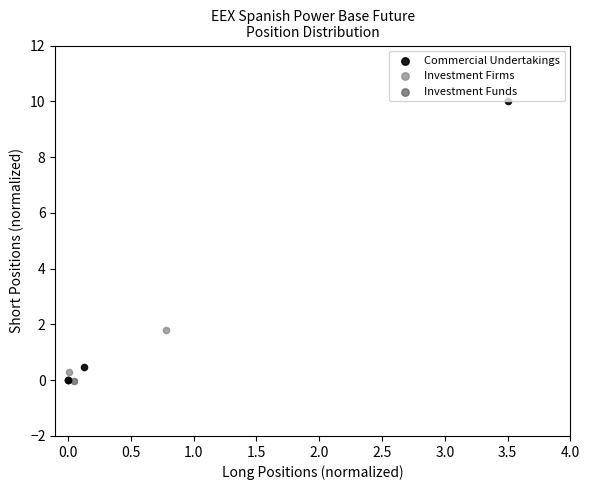

Which series has the widest spread of Y values?

Commercial Undertakings